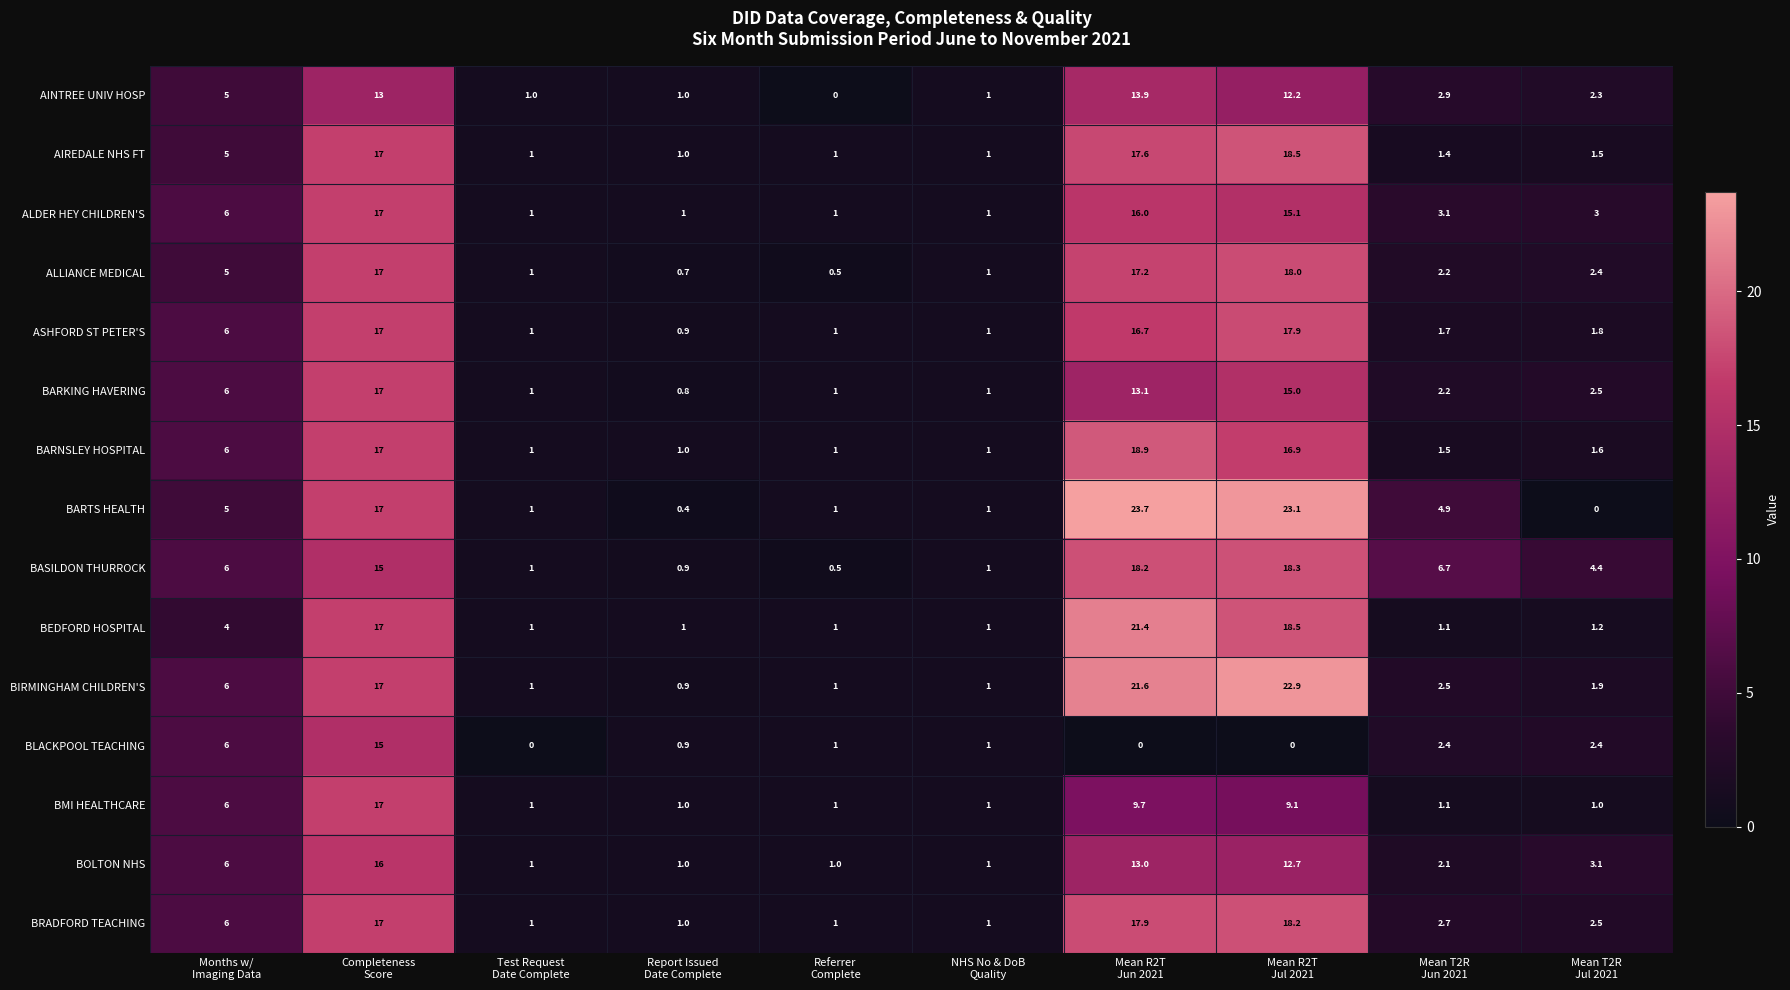

At how many categories does at least one series exceed 5?

5